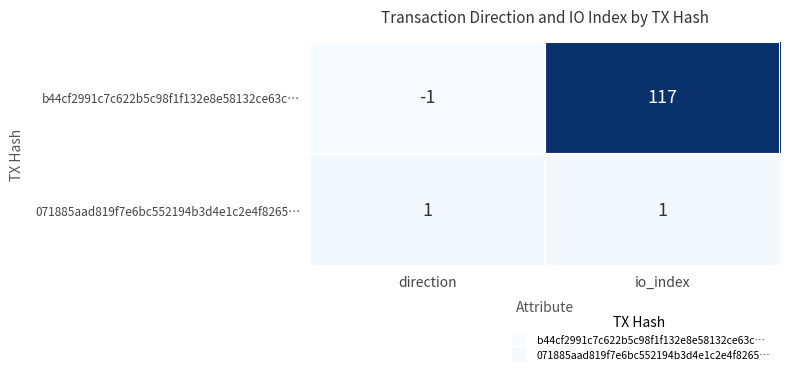

Which series has the largest range (max minus min)?

b44cf2991c7c622b5c98f1f132e8e58132ce63c…